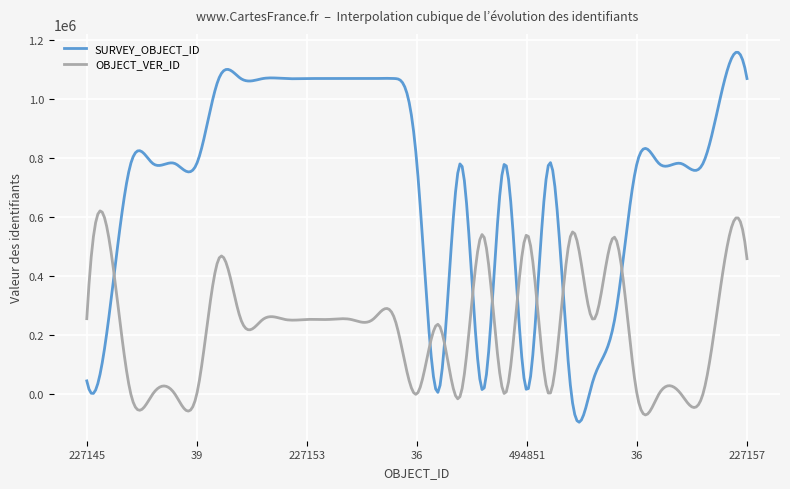

Which series ends up on top after the final intersection of SURVEY_OBJECT_ID and OBJECT_VER_ID?

SURVEY_OBJECT_ID